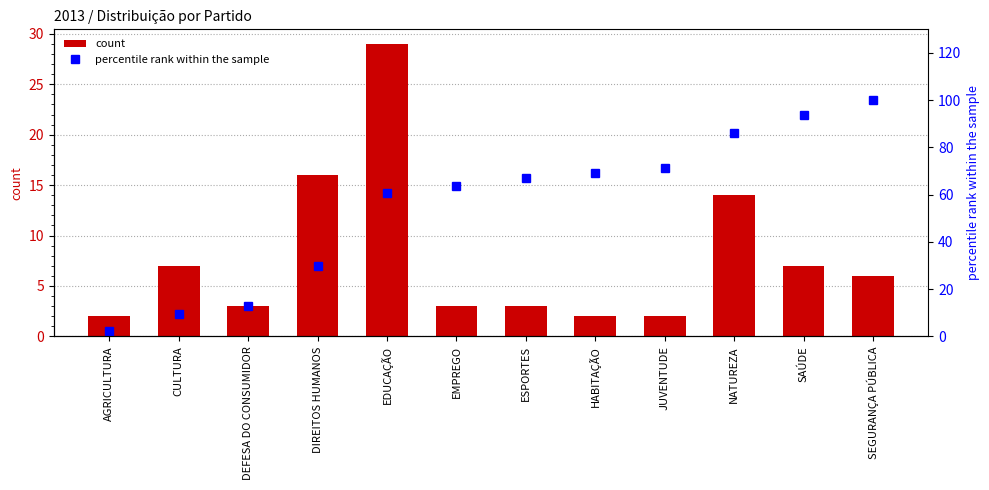

At how many categories does at least one series exceed 78?

3